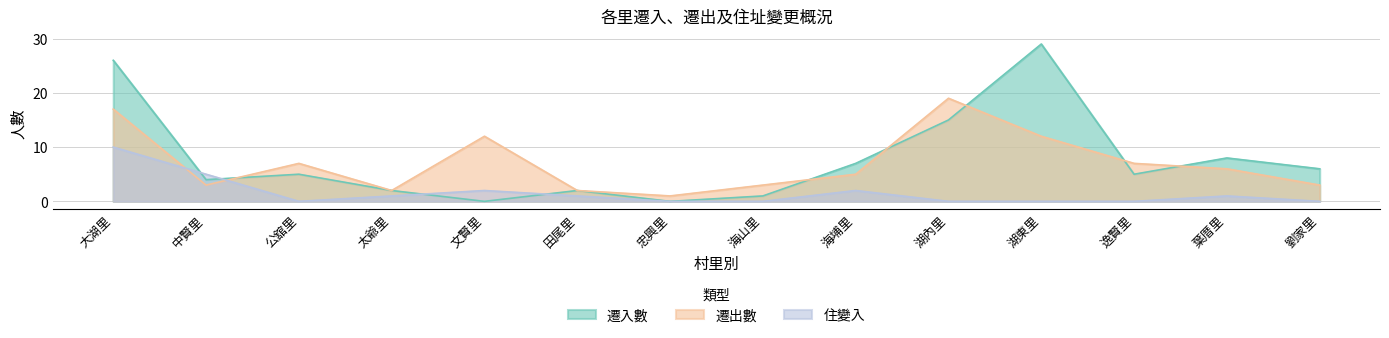

What is the label of the 13th point from the left?

葉厝里